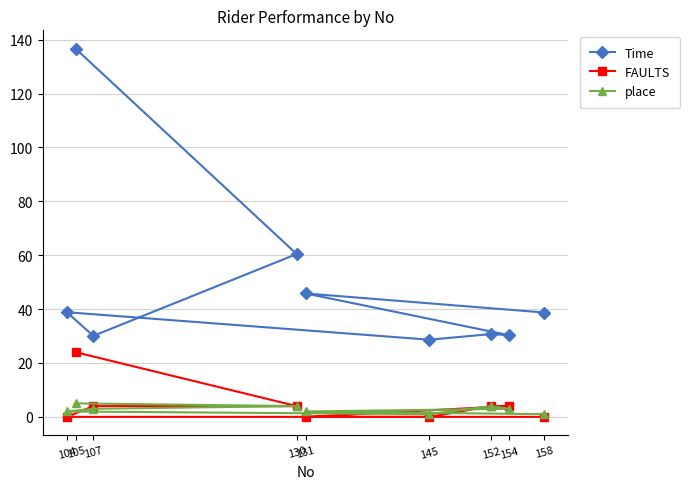

Which has a higher value, 130 or 158?

130